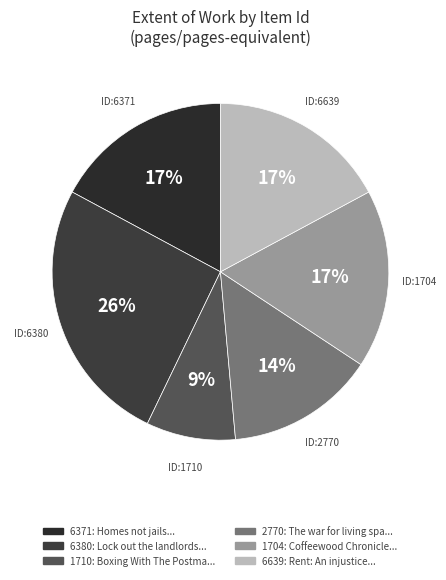

To the nearest percent, what percentage of the pie is 6371?

17%